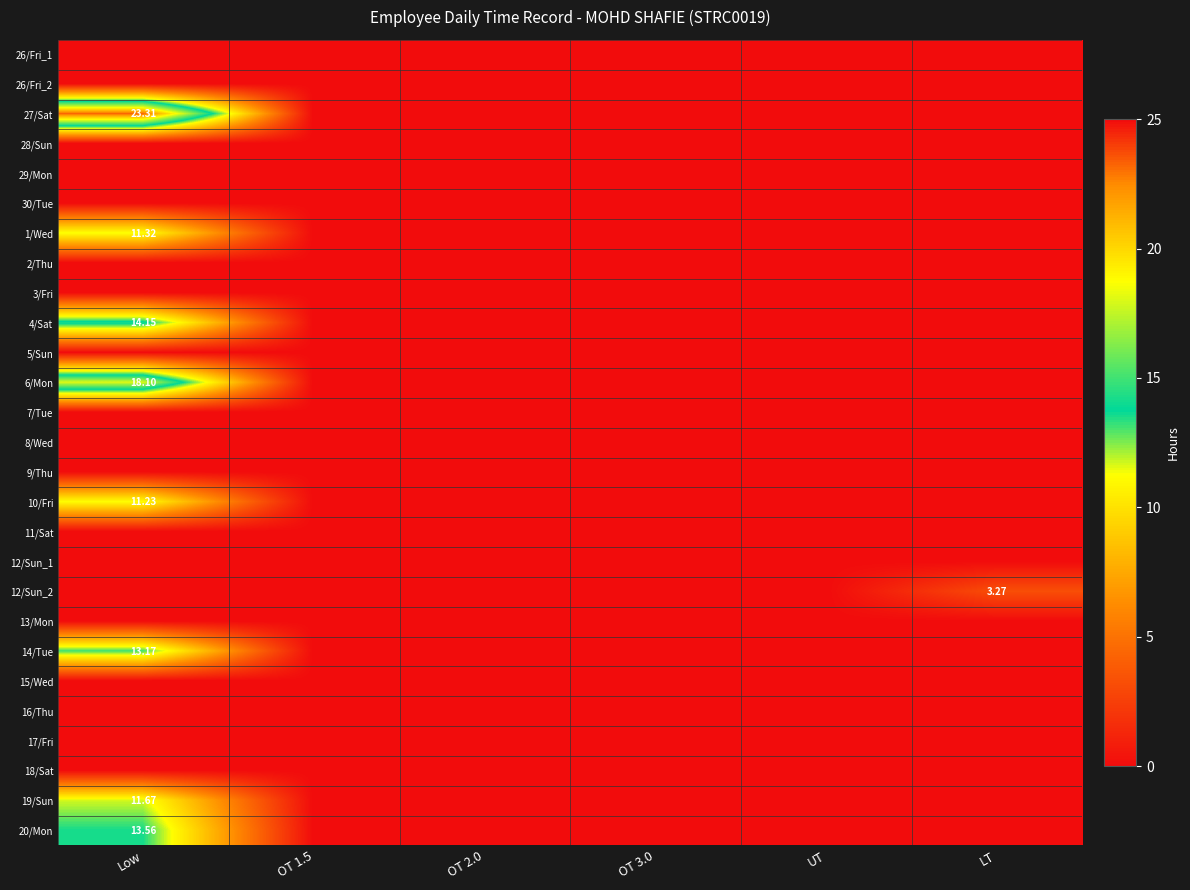

Which series has the largest range (max minus min)?

27/Sat